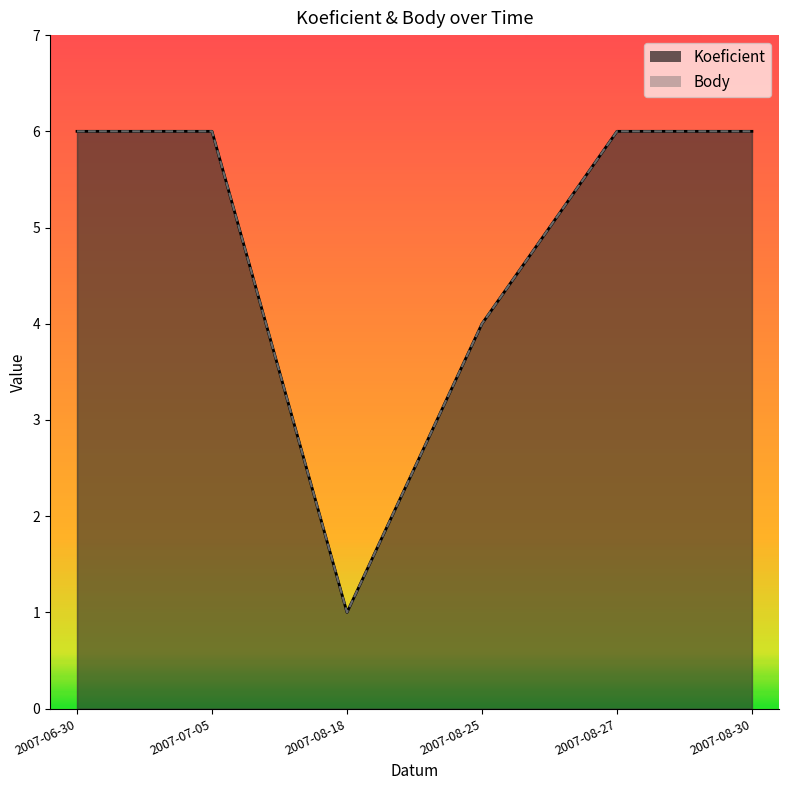

How many Koeficient values are between 4 and 6?

5